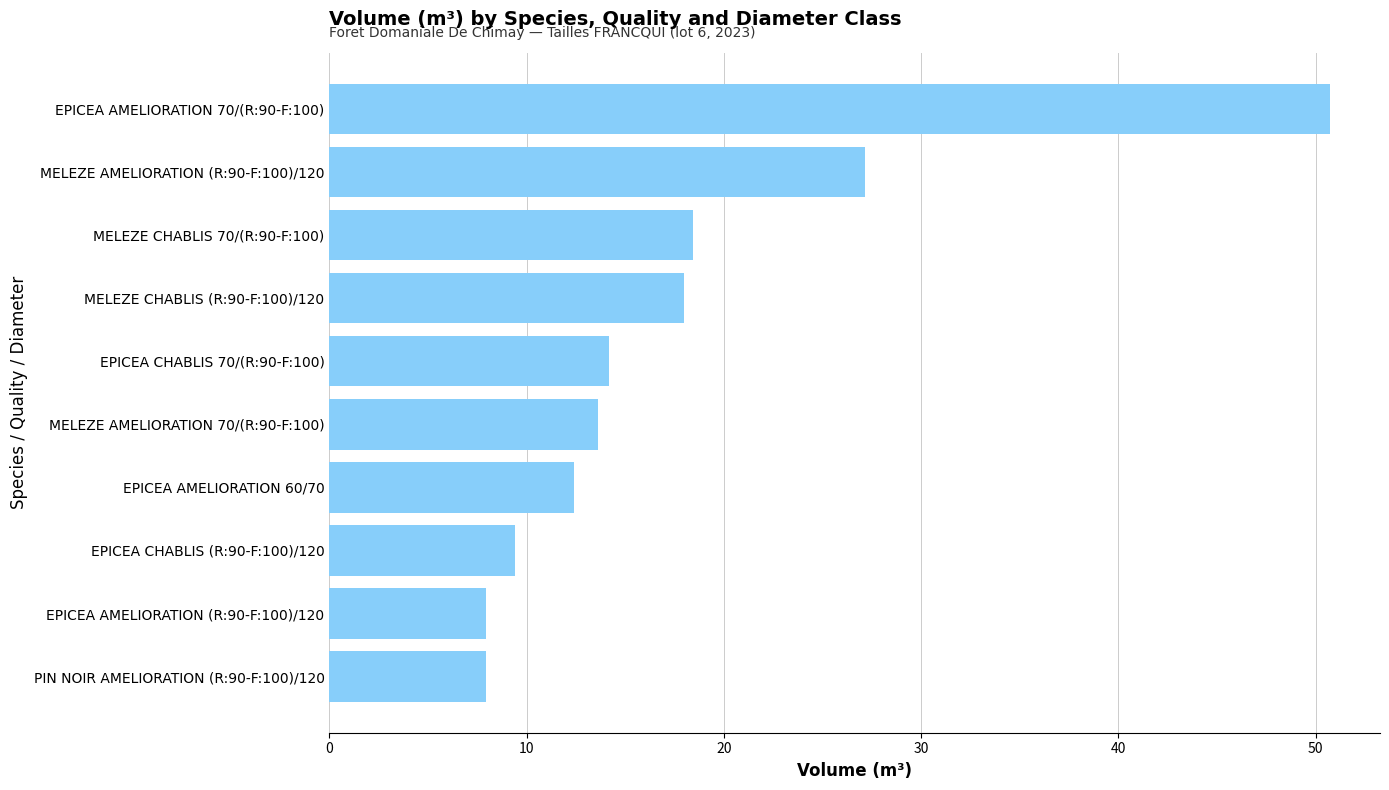

Count the number of data series in this chart.

1